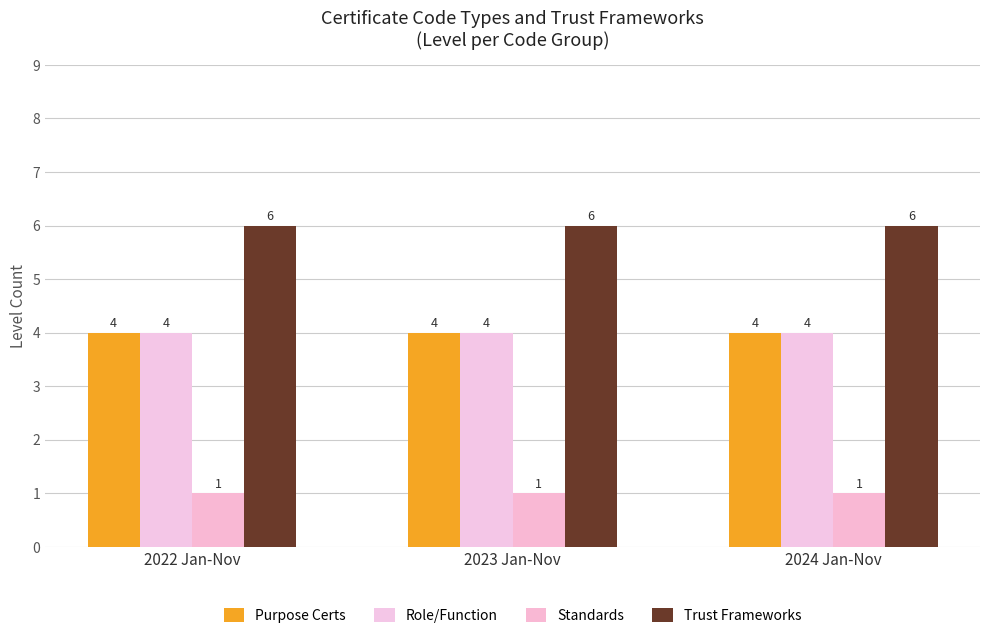

List the labels in order of Standards value, largest first.

2022 Jan-Nov, 2023 Jan-Nov, 2024 Jan-Nov